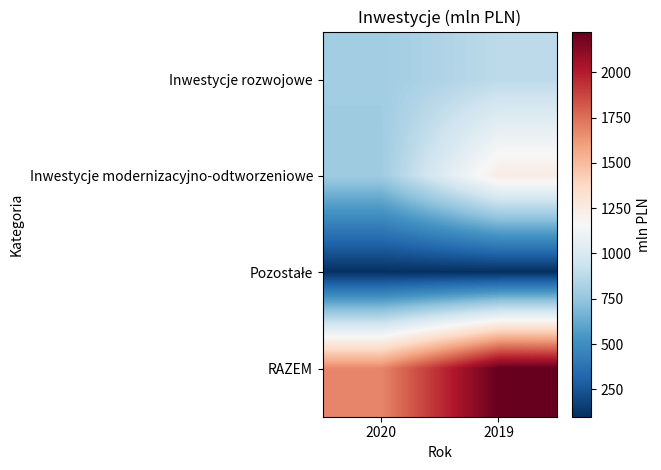

Rank the series by their maximum value, from highest to lowest.

RAZEM, Inwestycje modernizacyjno-odtworzeniowe, Inwestycje rozwojowe, Pozostałe